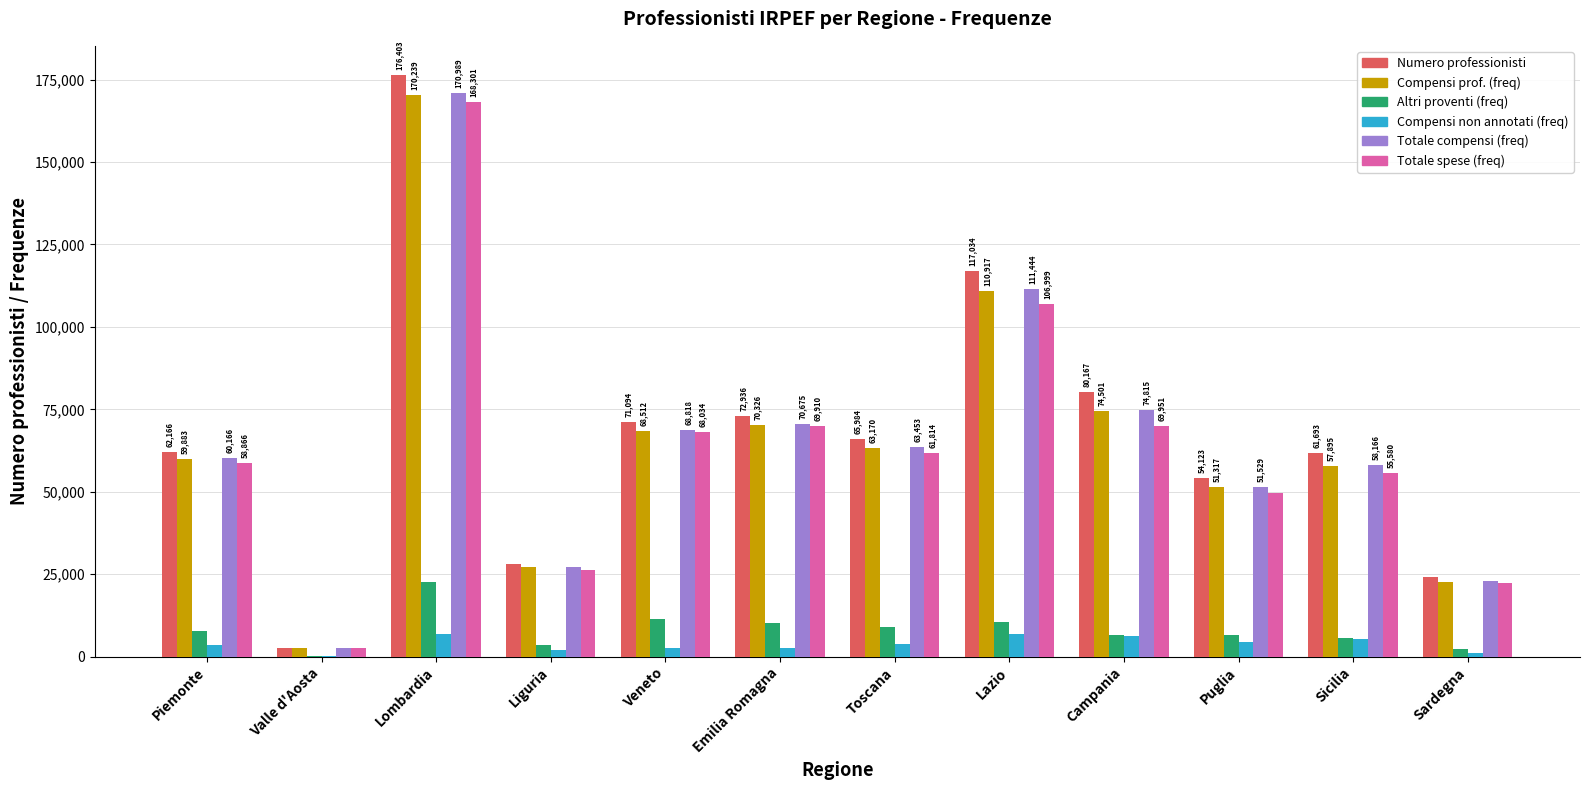

The value of Totale compensi (freq) at Liguria is 27190. True or false?

True